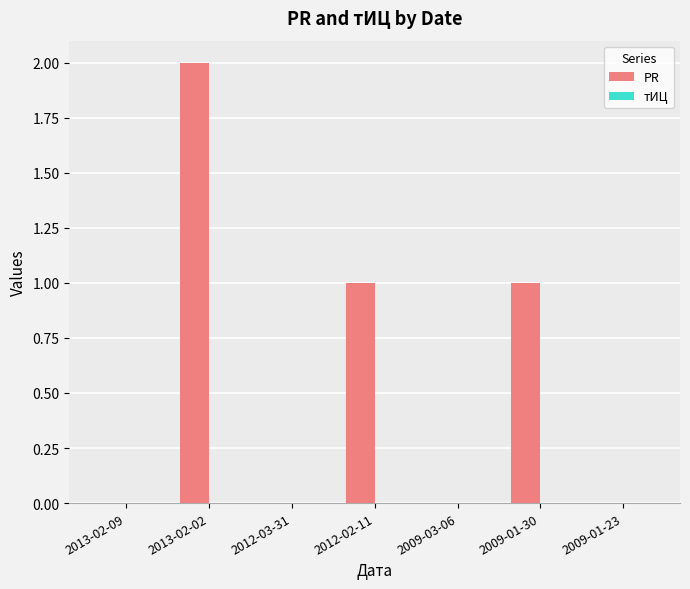

Are the bars grouped side by side (vs. stacked)?

No